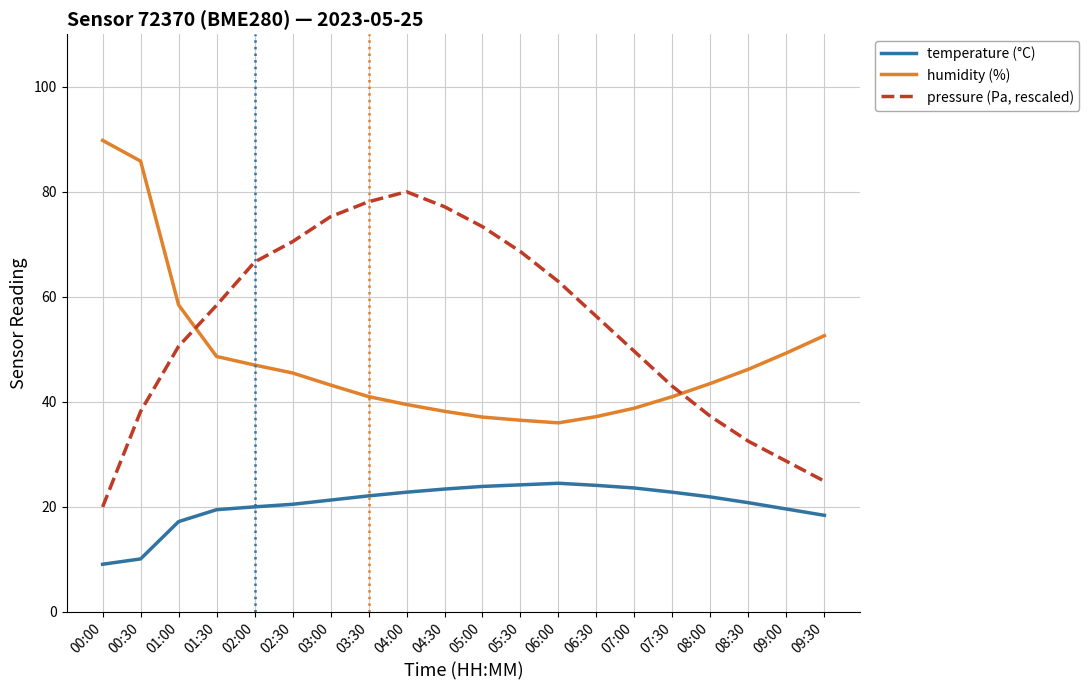

What is the maximum value shown in the chart?

89.8